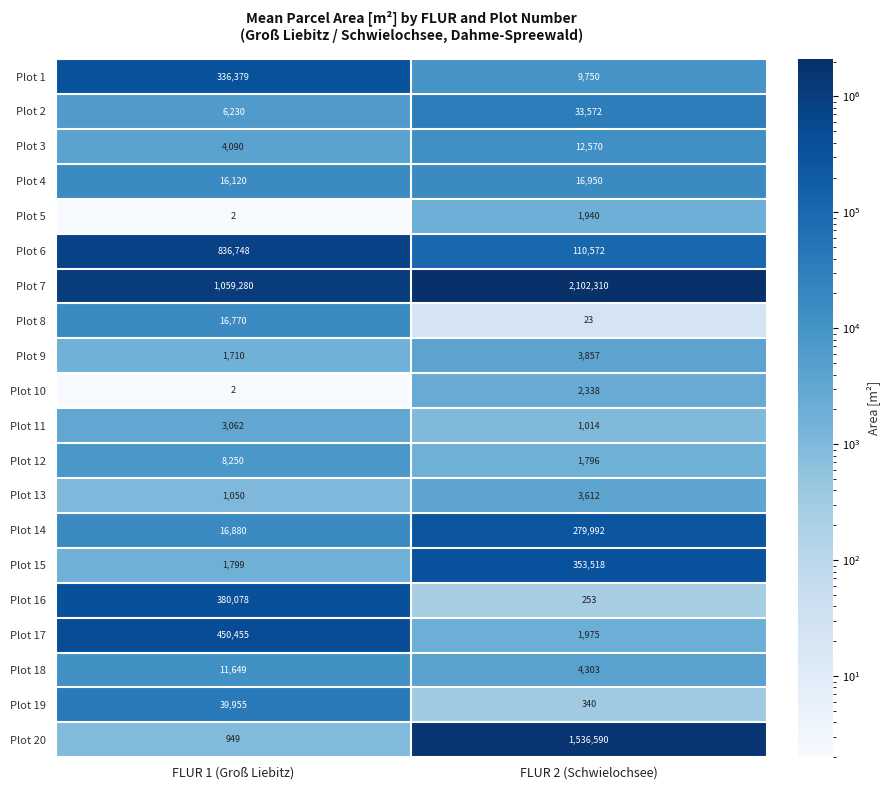

At how many categories does at least one series exceed 1269324?

1